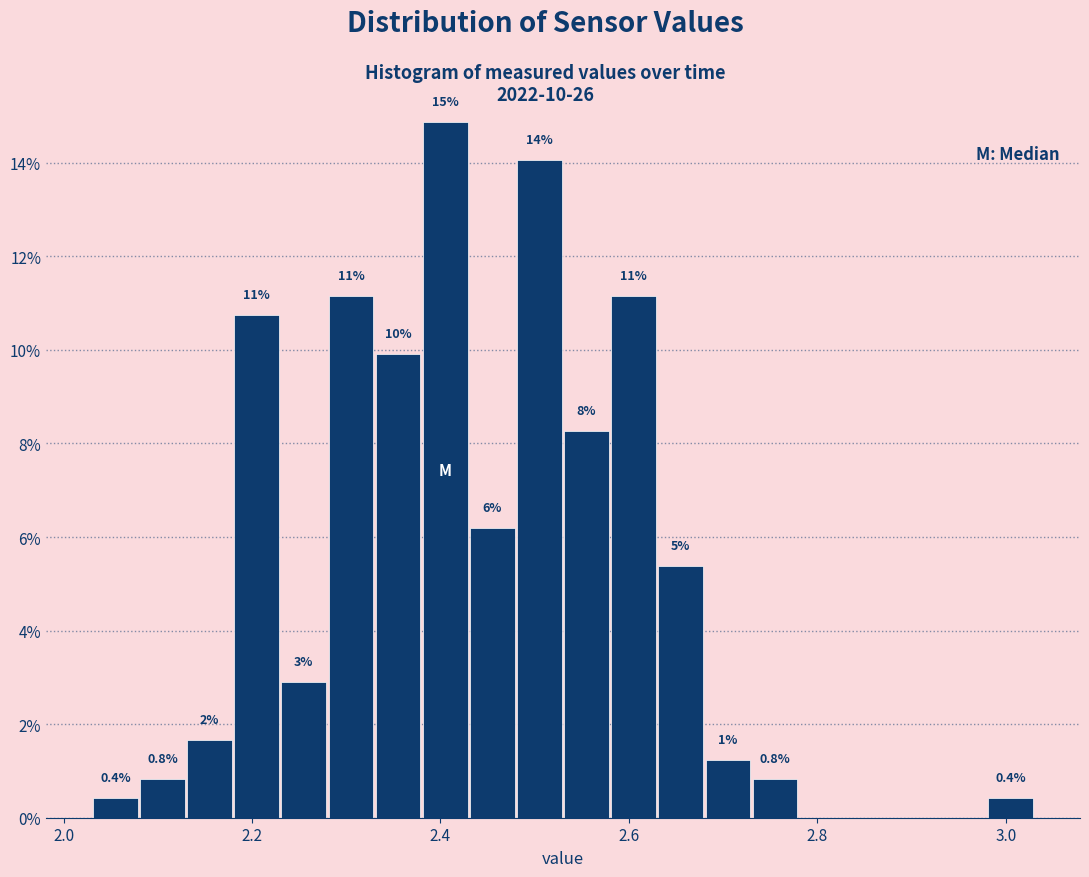

Around what value on the x-axis is the tallest bar? Give the approximate position of its centre, as read against the axis.

2.40